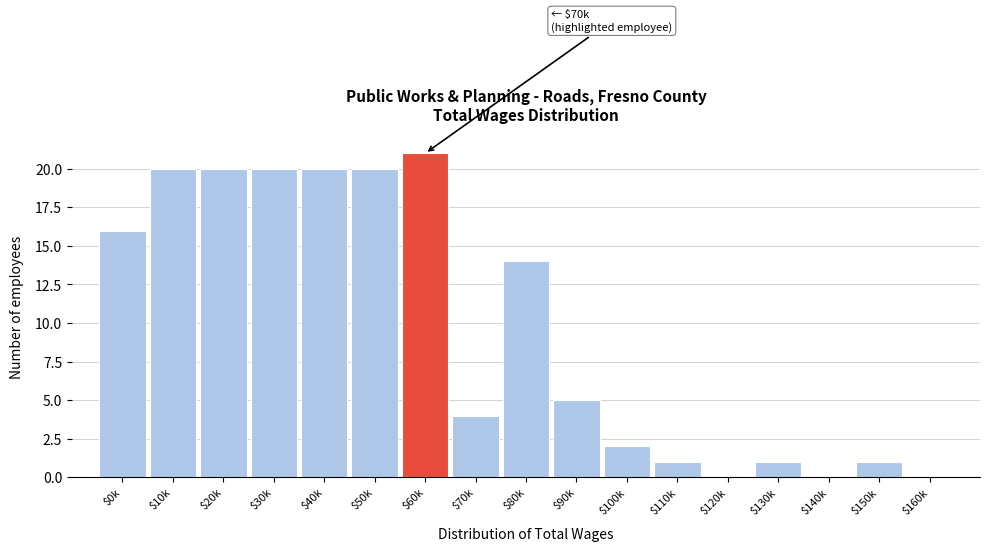

Read the value at $80k, to the nearest 10.

10